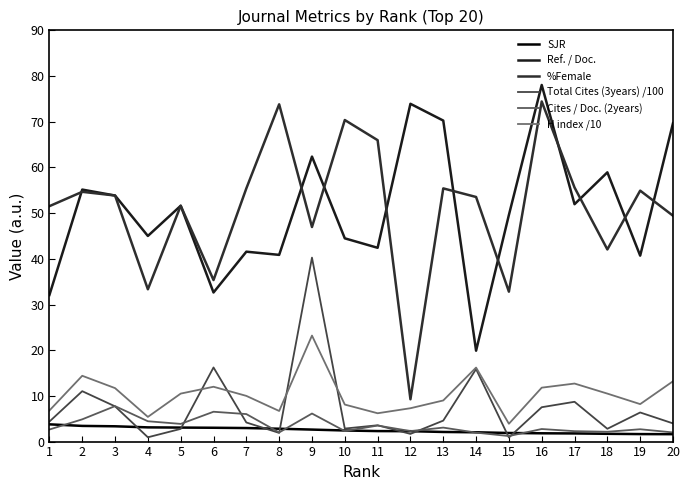

What is the greatest value displayed?

78.0